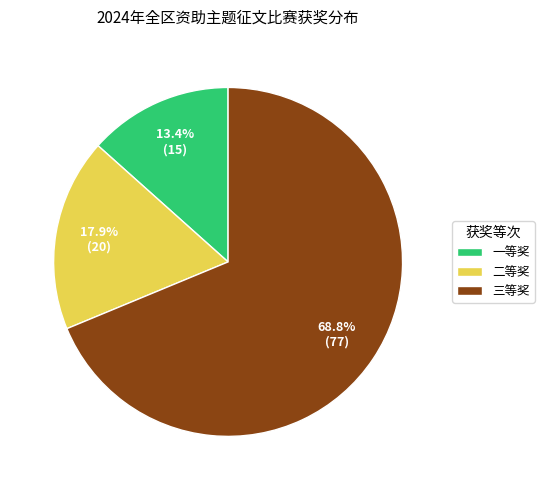

Is it true that 一等奖 is 6% of the pie?

False